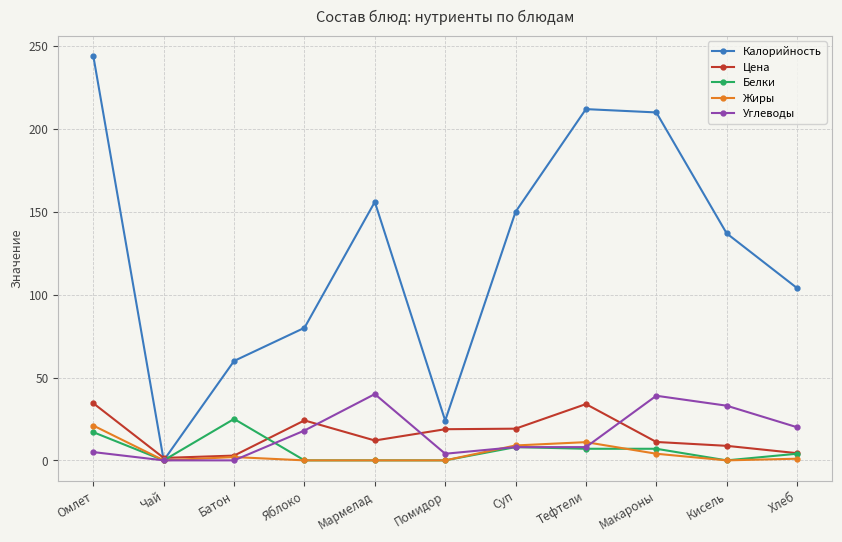

How many categories are shown in the chart?

11